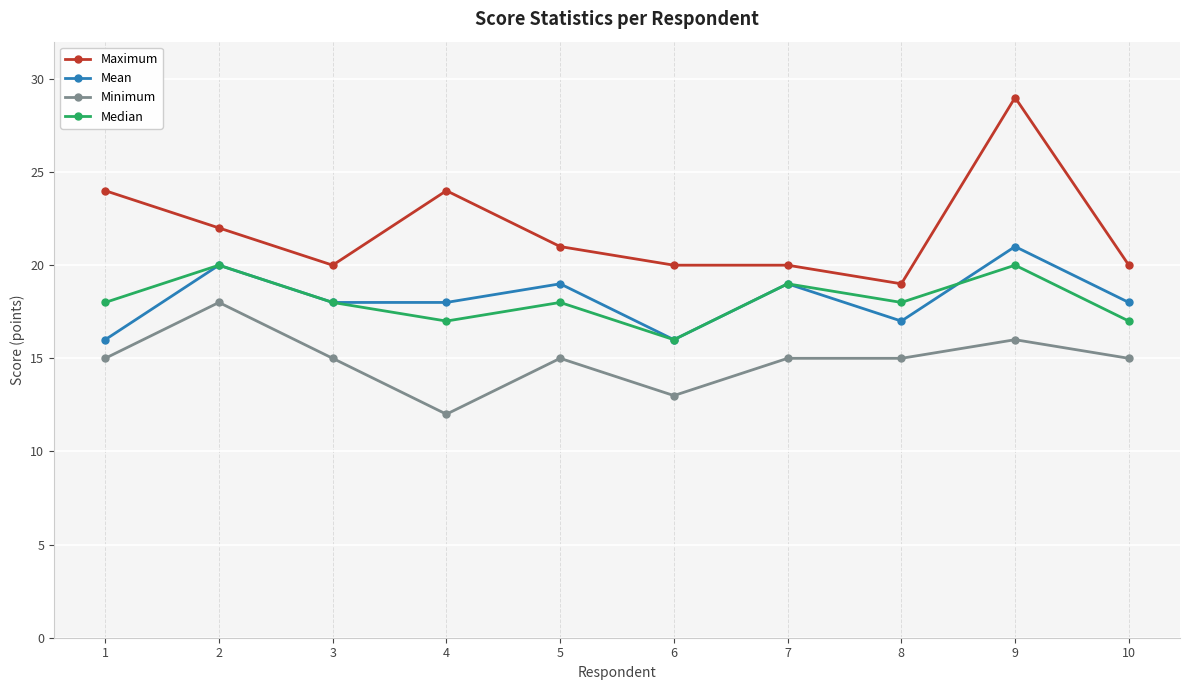

What is the difference between the maximum and minimum values in the Mean series?

5